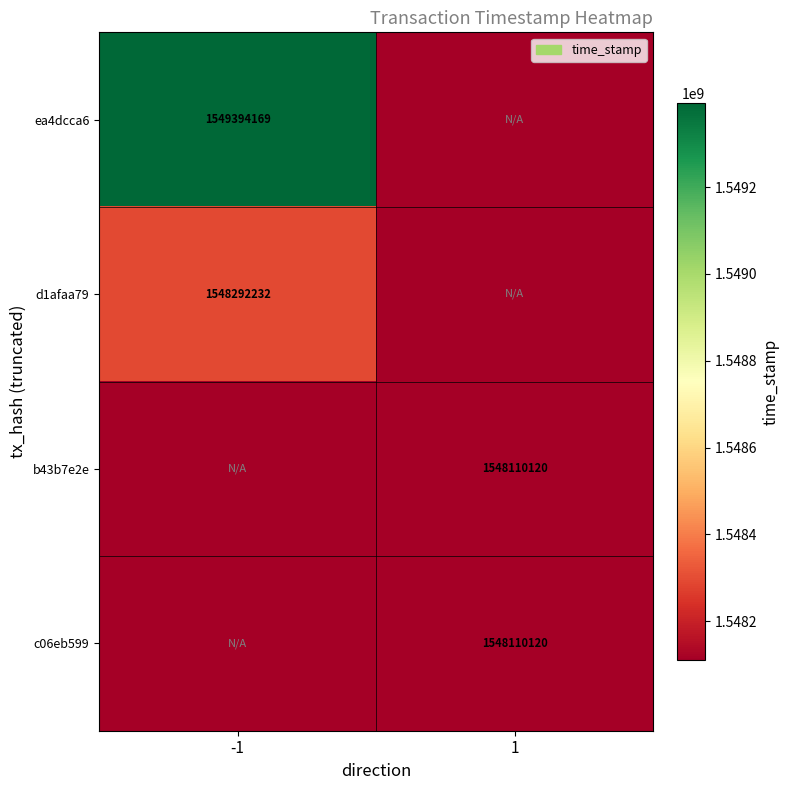

Is the value of b43b7e2e at 1 greater than the value of ea4dcca6 at -1?

No